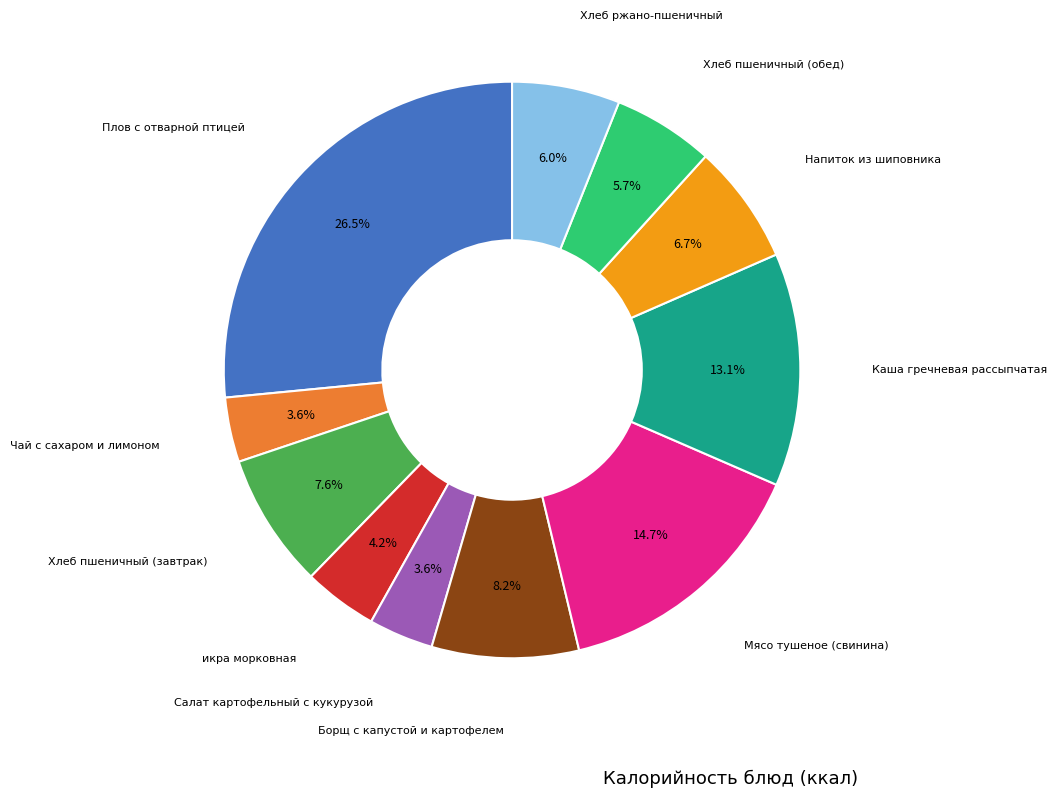

Is there any slice that represents more than half of the pie?

No